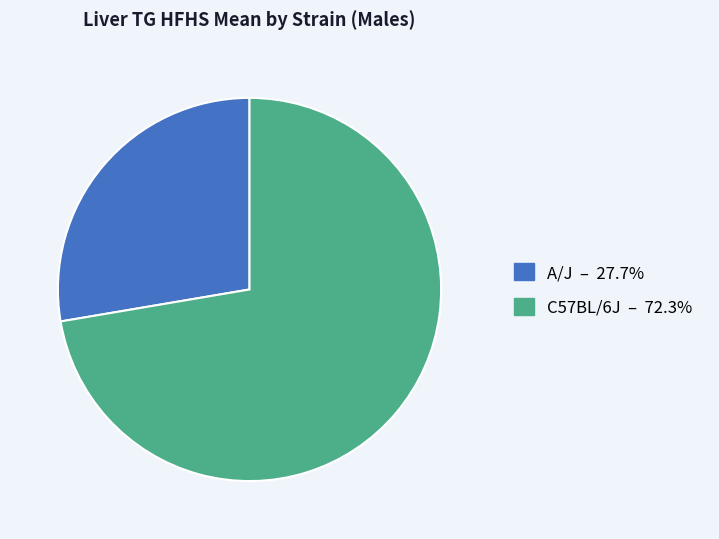

Which slice is the smallest?

A/J